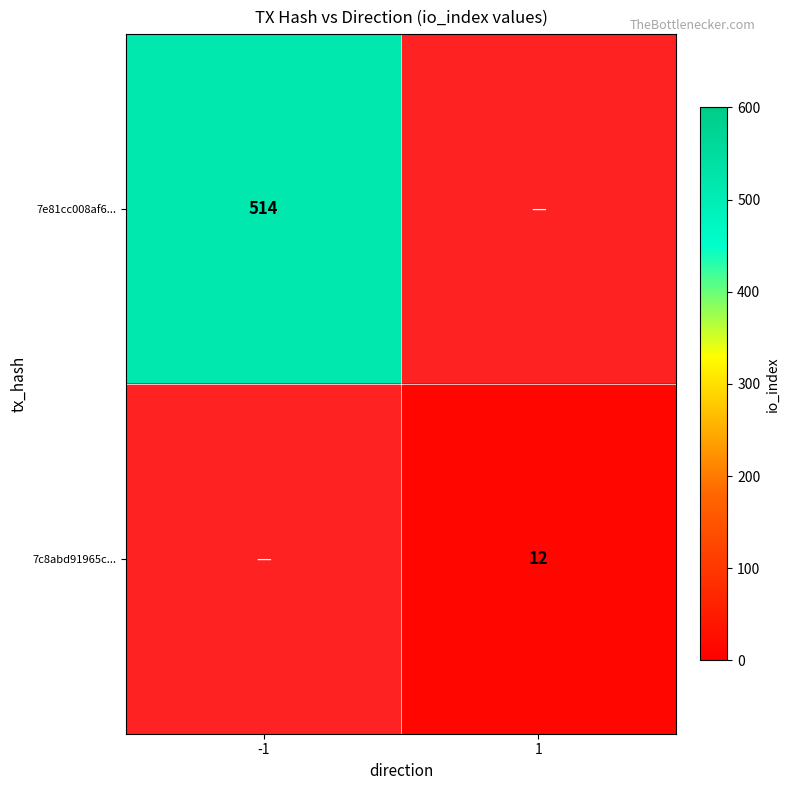

The value of 7e81cc008af6... at -1 is 752. True or false?

False